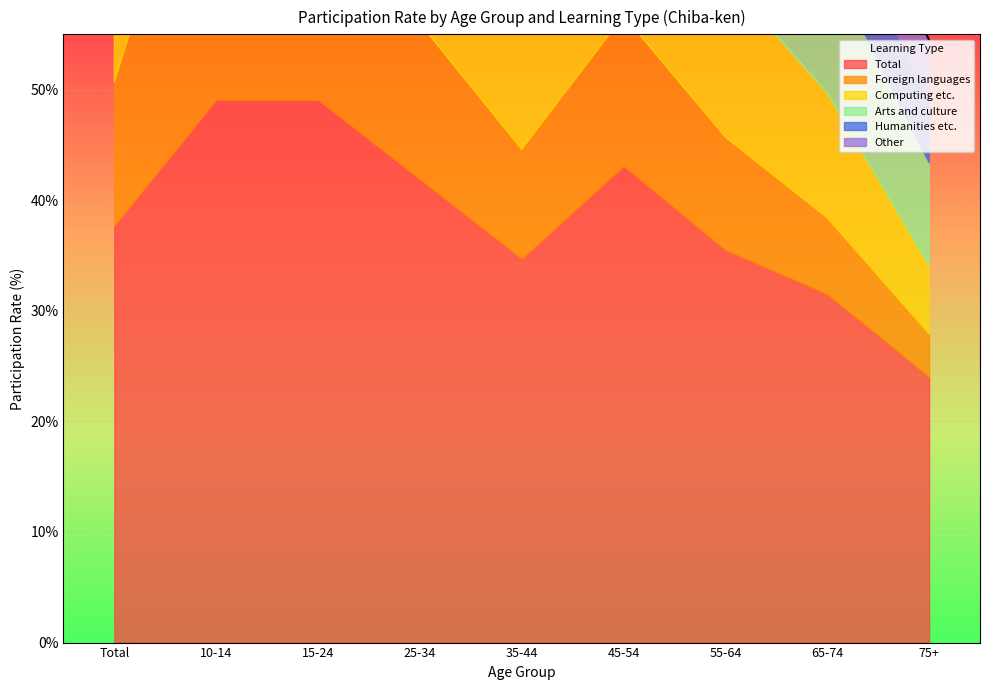

What is the label of the 6th point from the left?

45-54